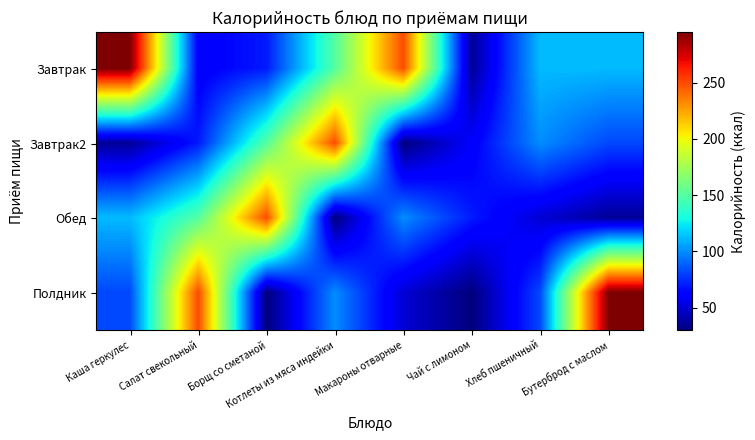

What is the total value across all series at Чай с лимоном?

196